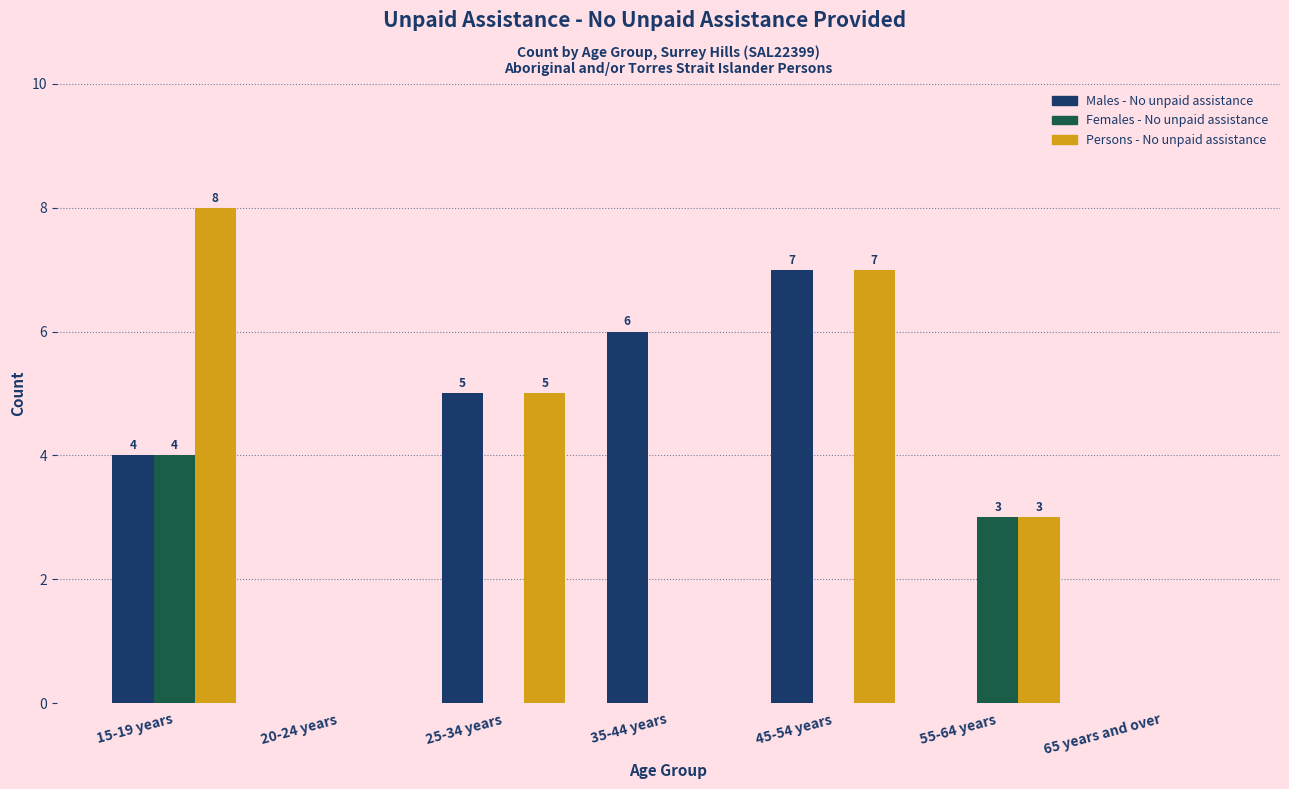

Reading right to left, what are all the values shown in this chart?

Males - No unpaid assistance: 65 years and over=0	55-64 years=0	45-54 years=7	35-44 years=6	25-34 years=5	20-24 years=0	15-19 years=4
Females - No unpaid assistance: 65 years and over=0	55-64 years=3	45-54 years=0	35-44 years=0	25-34 years=0	20-24 years=0	15-19 years=4
Persons - No unpaid assistance: 65 years and over=0	55-64 years=3	45-54 years=7	35-44 years=0	25-34 years=5	20-24 years=0	15-19 years=8